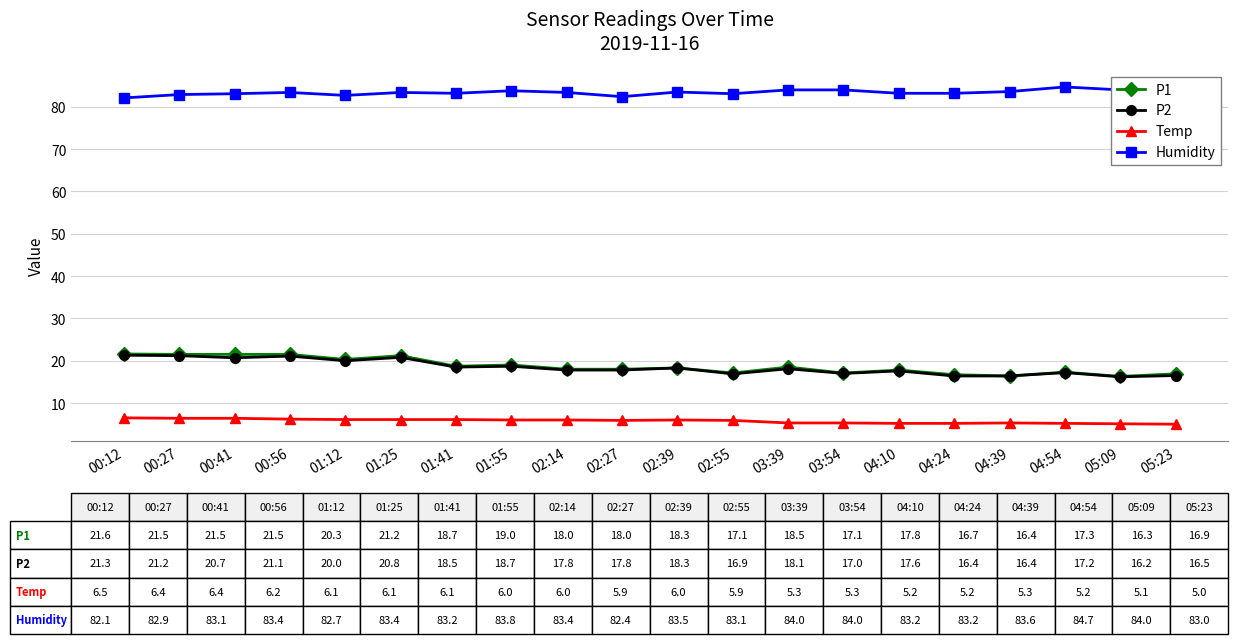

True or false: P2 and Humidity cross at least once.

False